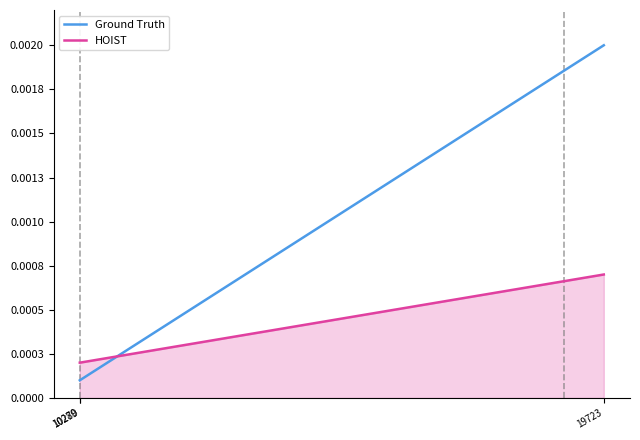

Does the chart display data point markers on the line(s)?

No